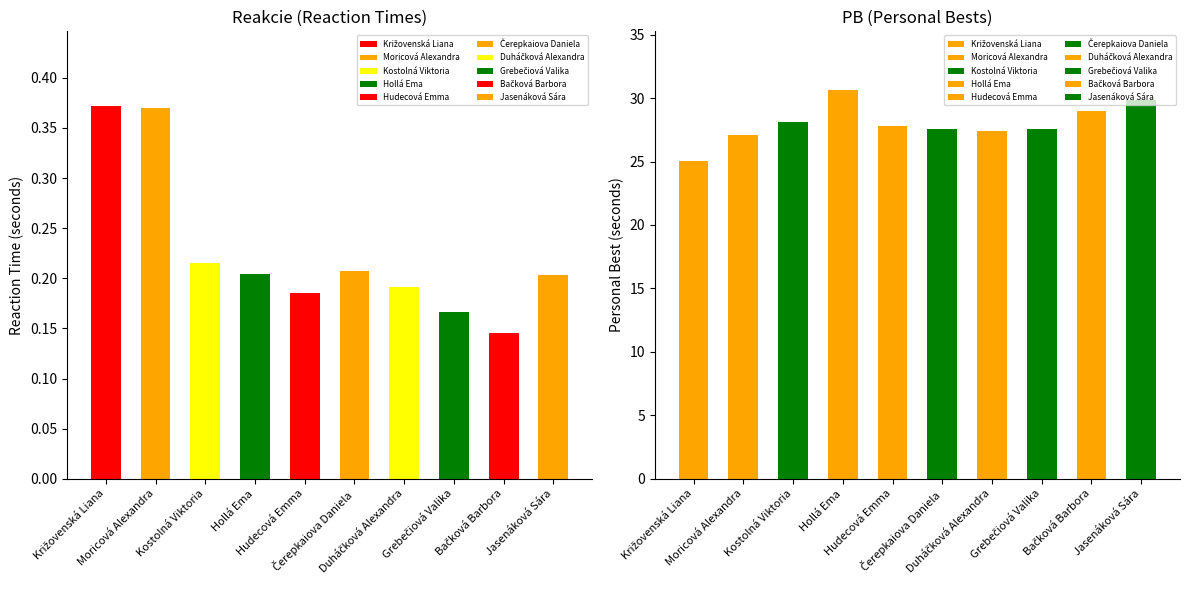

Which series has the largest total across all categories?

PB